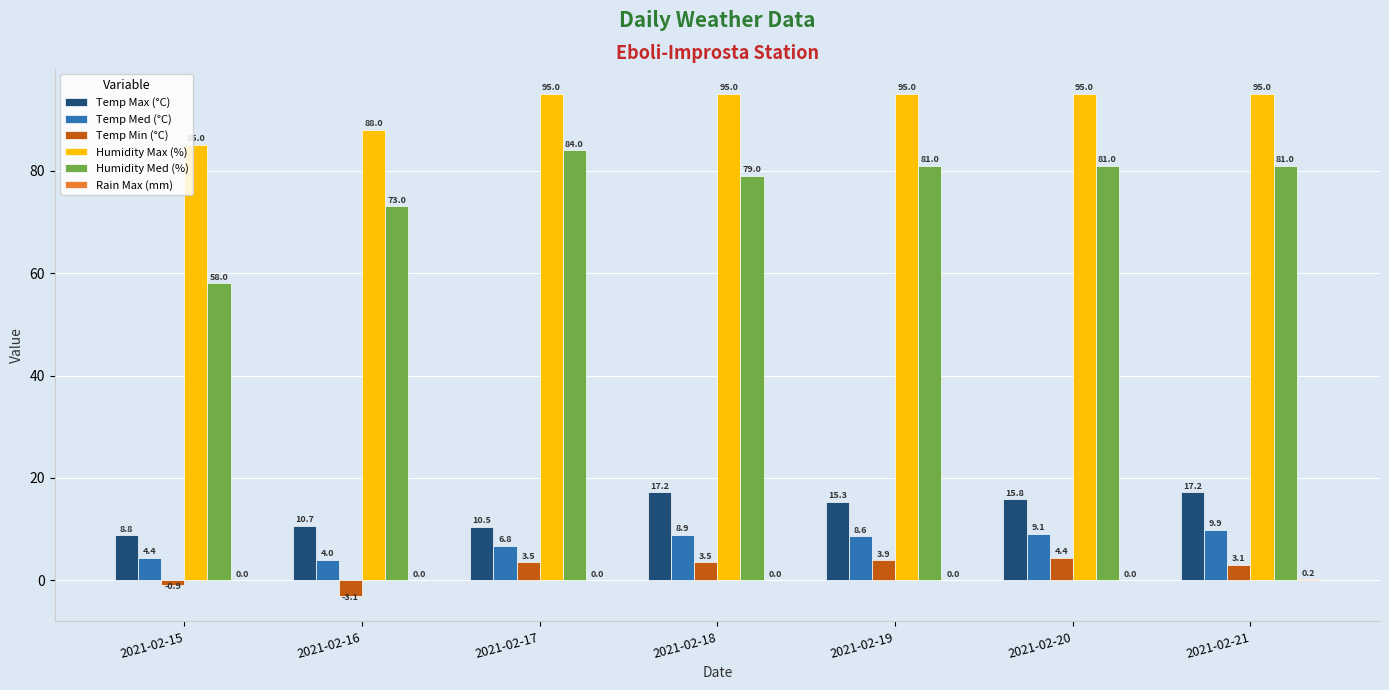

What is the sum of the Temp Min (°C) values at 2021-02-17 and 2021-02-21?

6.6